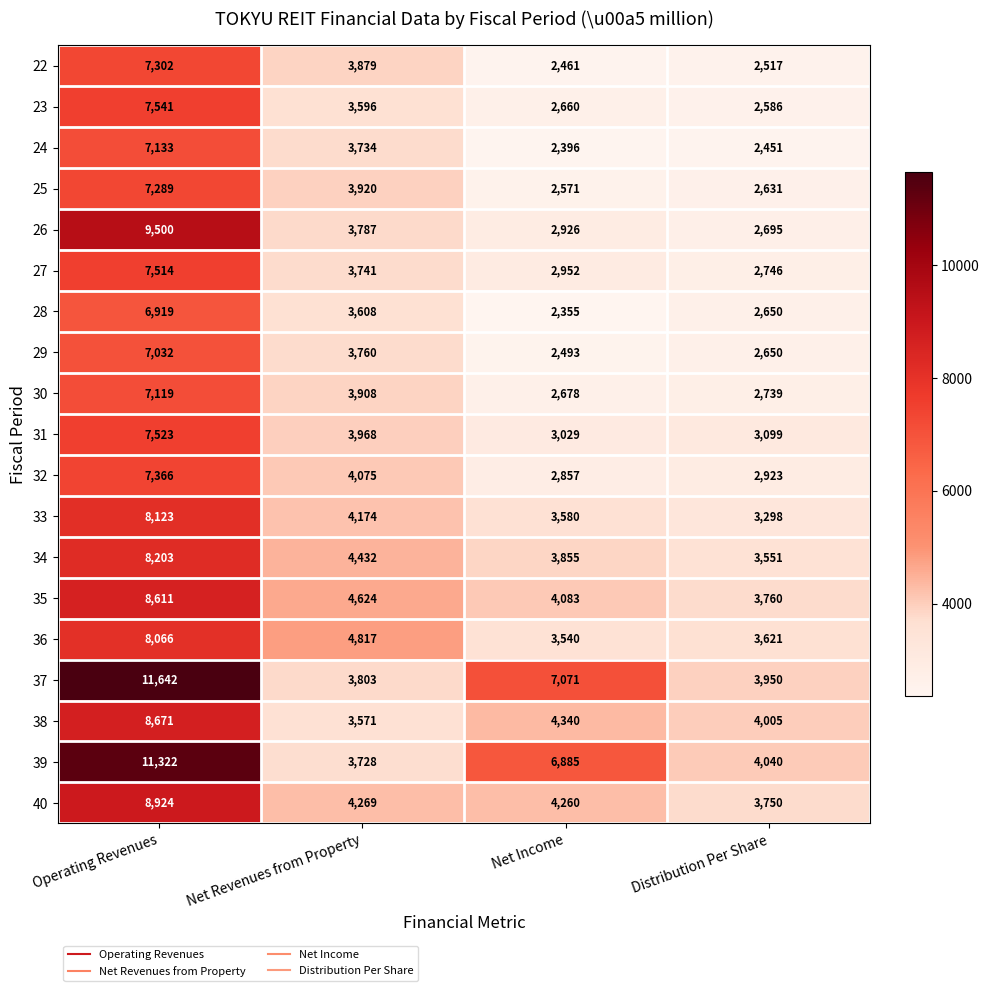

Which label corresponds to the largest value in the chart?

Operating Revenues